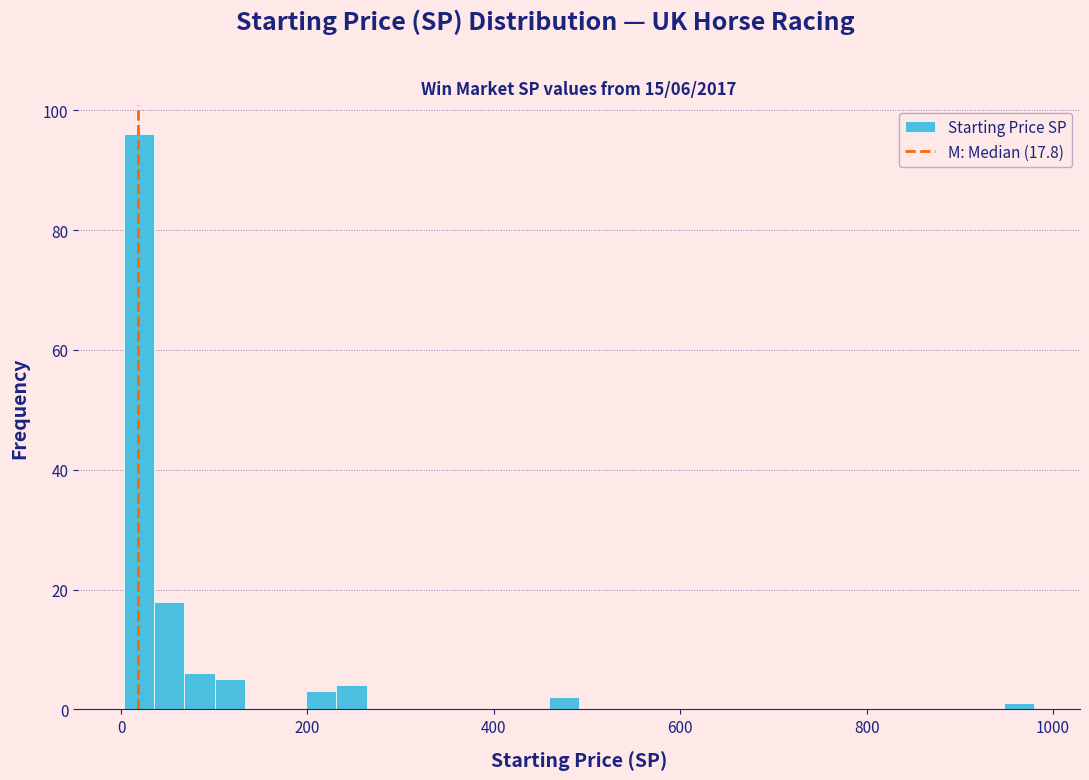

Read against the x-axis, roughly where is the centre of the tallest bar?

20